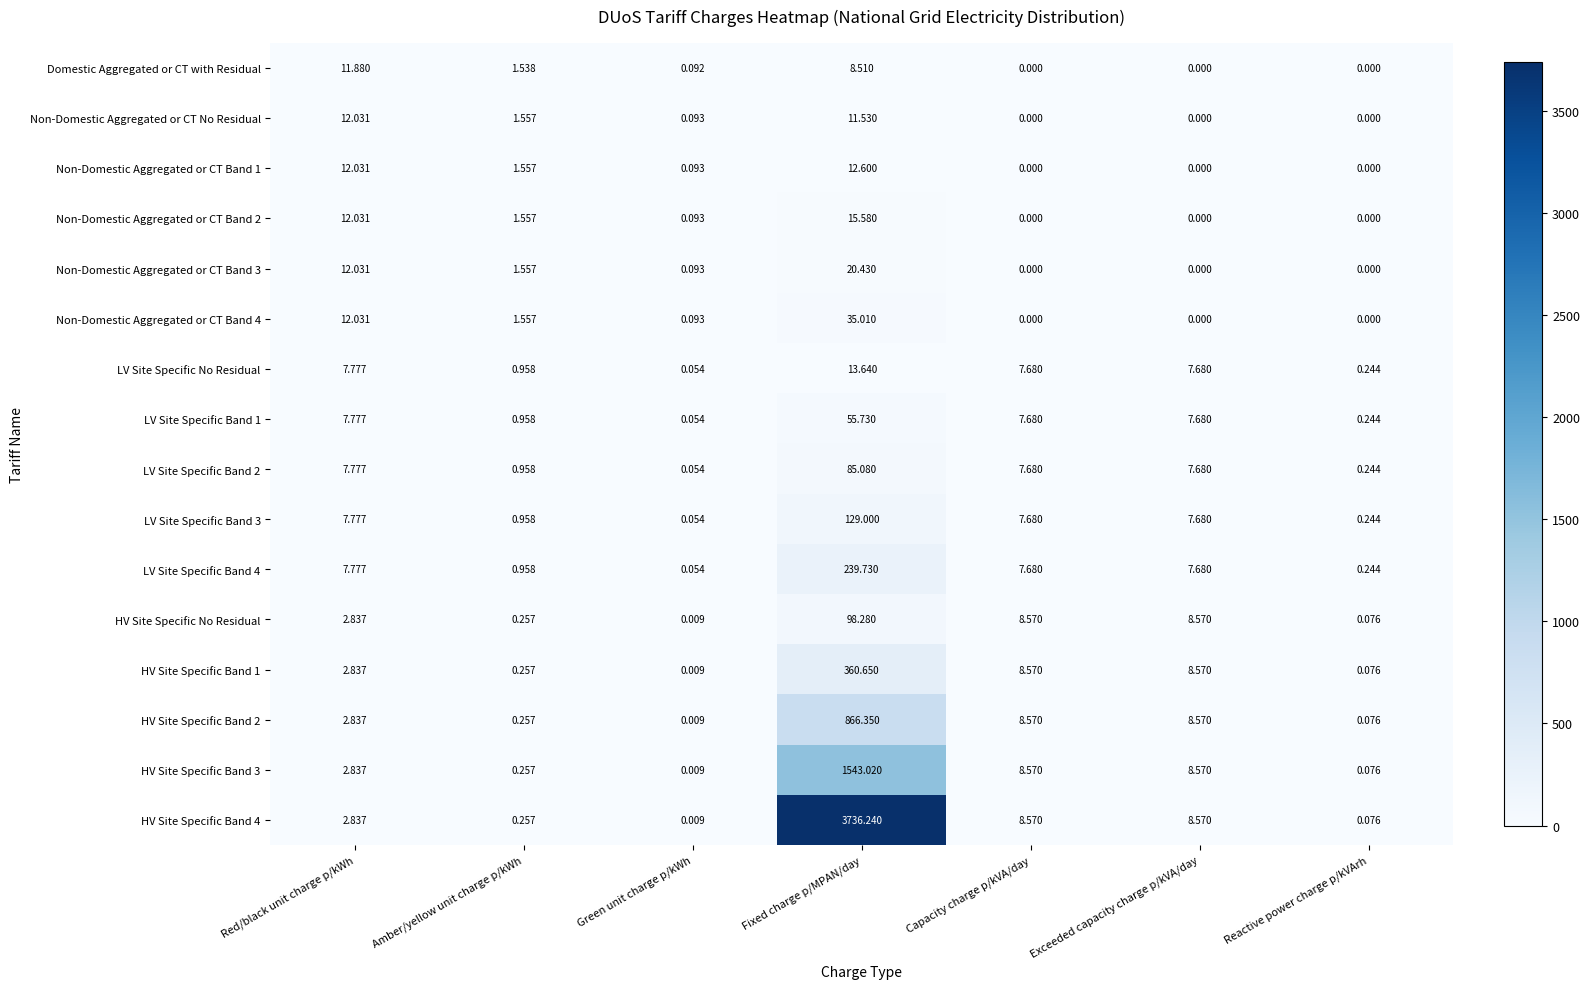

How many values in the HV Site Specific No Residual series exceed 2?

4